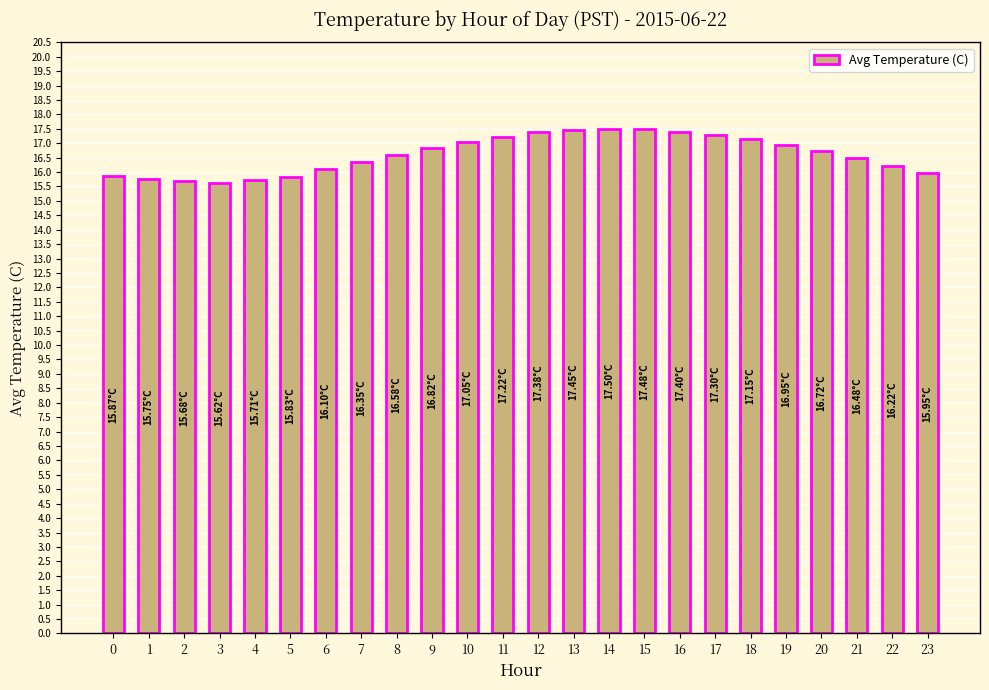

What is the average value?

16.6